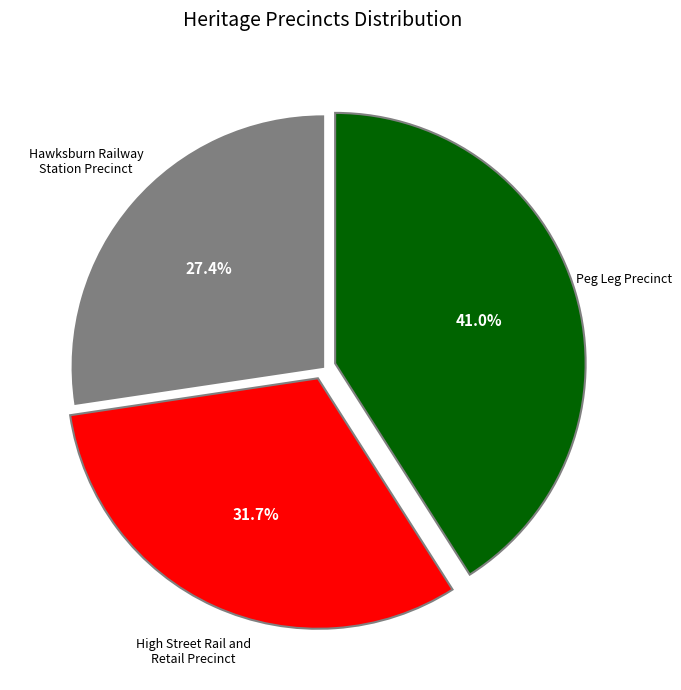

Which slice is the largest?

Peg Leg Precinct